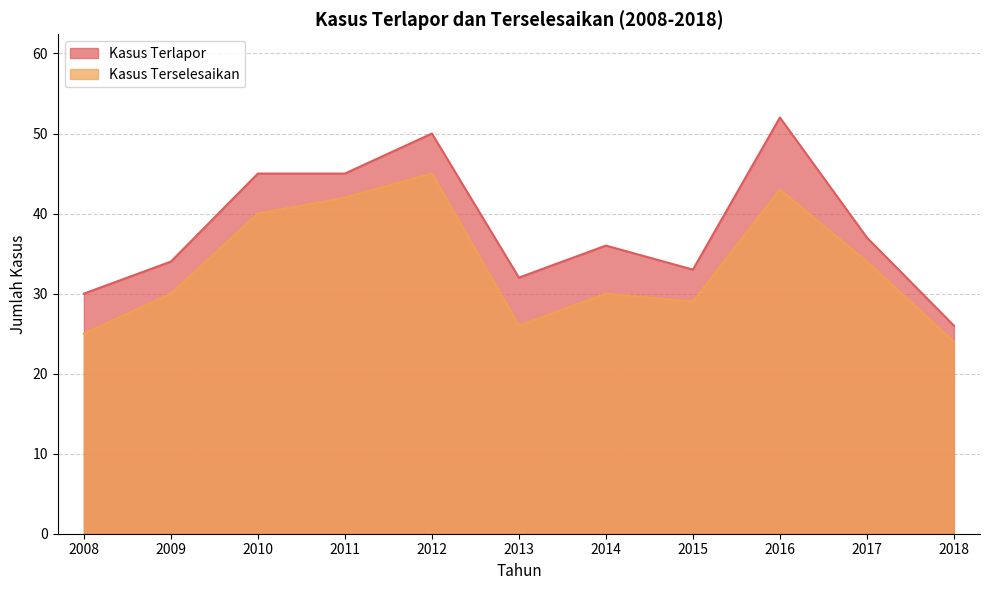

True or false: Kasus Terlapor has more than 1 interior local peaks.

True